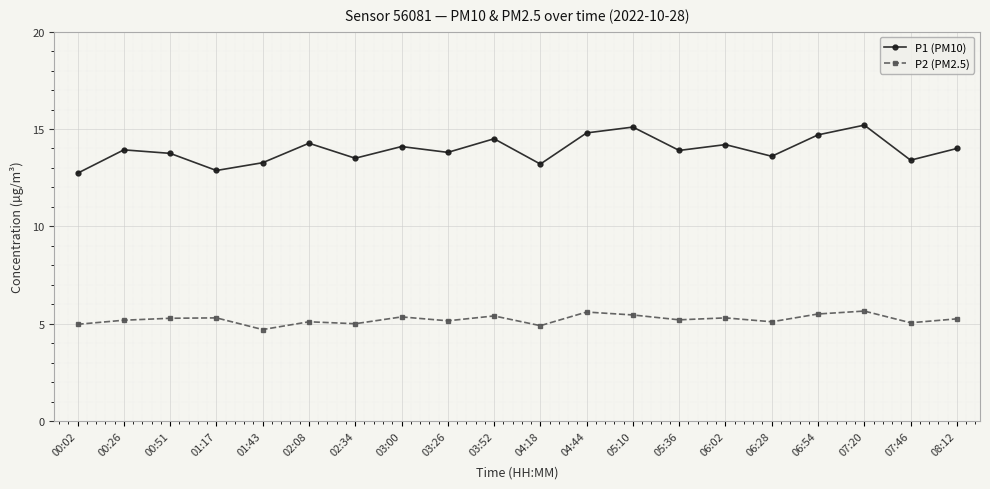

What is the difference between the highest and lowest values at 00:51?

8.5